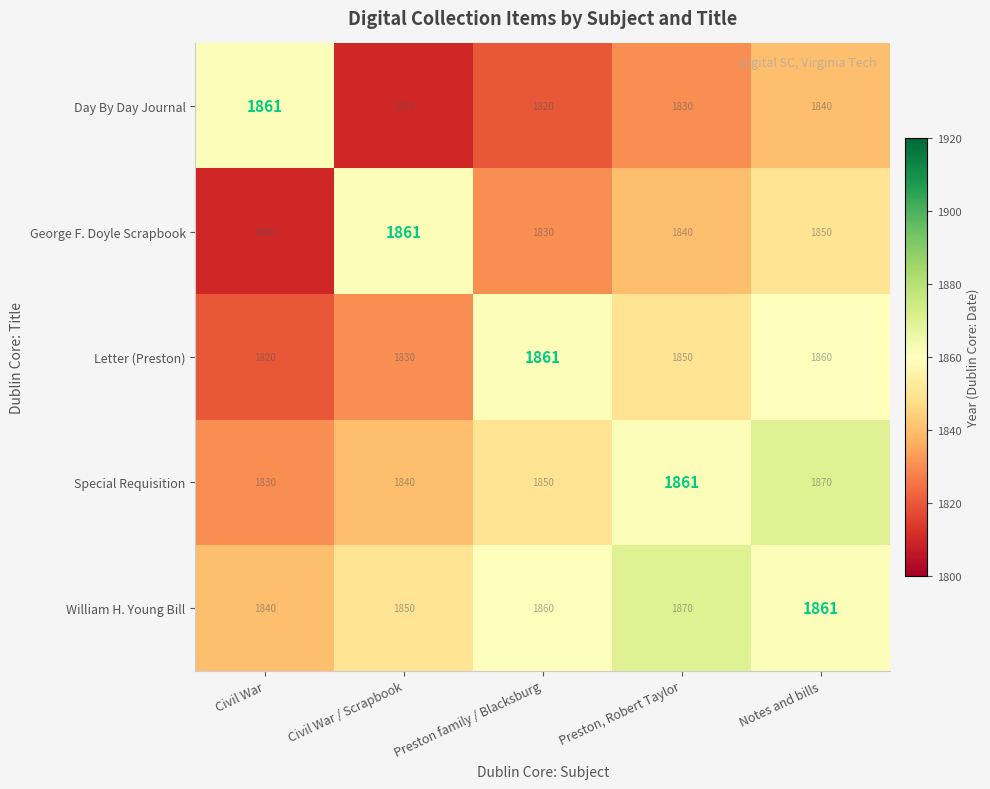

Reading right to left, transcribe all the data shown in this chart.

Day By Day Journal: Notes and bills=1840	Preston, Robert Taylor=1830	Preston family / Blacksburg=1820	Civil War / Scrapbook=1810	Civil War=1861
George F. Doyle Scrapbook: Notes and bills=1850	Preston, Robert Taylor=1840	Preston family / Blacksburg=1830	Civil War / Scrapbook=1861	Civil War=1810
Letter (Preston): Notes and bills=1860	Preston, Robert Taylor=1850	Preston family / Blacksburg=1861	Civil War / Scrapbook=1830	Civil War=1820
Special Requisition: Notes and bills=1870	Preston, Robert Taylor=1861	Preston family / Blacksburg=1850	Civil War / Scrapbook=1840	Civil War=1830
William H. Young Bill: Notes and bills=1861	Preston, Robert Taylor=1870	Preston family / Blacksburg=1860	Civil War / Scrapbook=1850	Civil War=1840